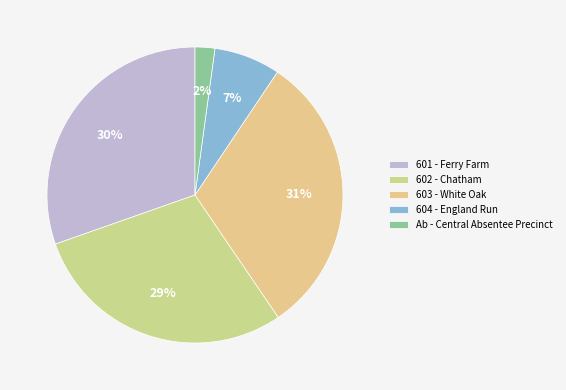

Does 604 - England Run account for over 50% of the chart?

No